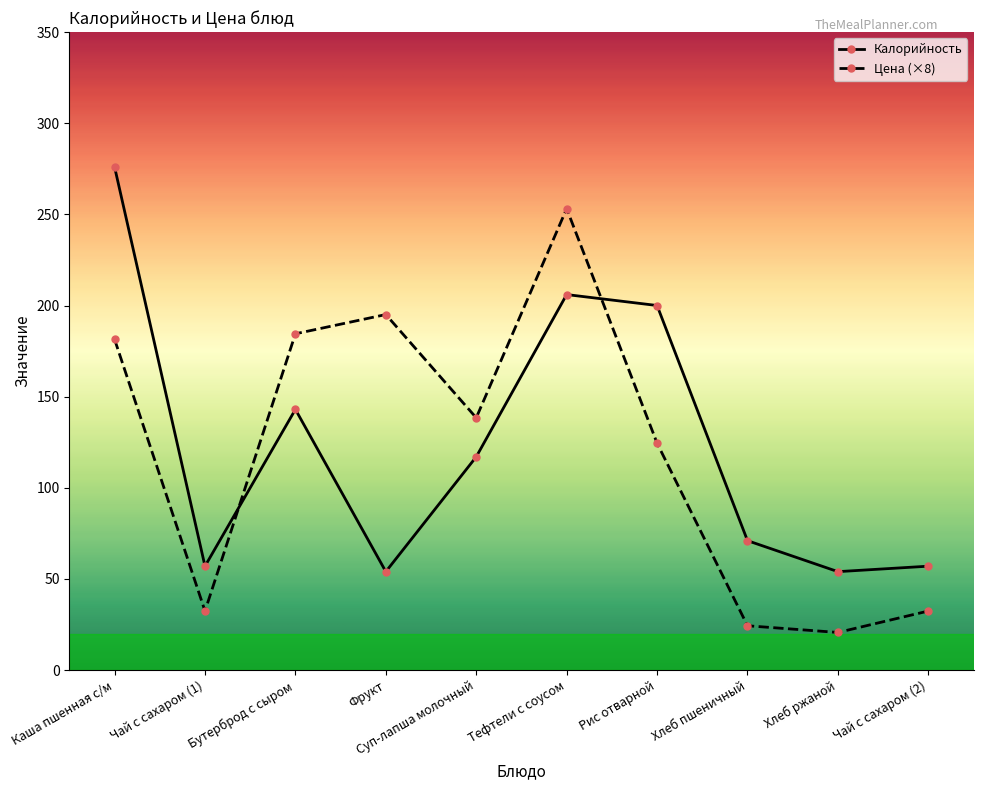

Is the value of Цена (×8) at Каша пшенная с/м greater than the value of Калорийность at Суп-лапша молочный?

Yes